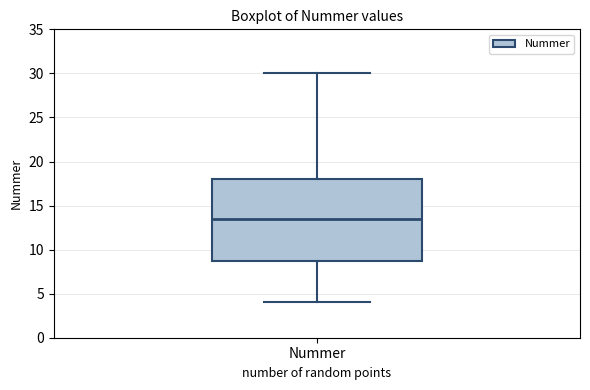

Read this box plot against the y-axis: the position of the median line, the range covered by the box, and the ends of both whiskers. The values are not printed on the chart, so give them approximately, as read against the axis.

median 13.5, box 9.0 to 18.0, whiskers 4.0 to 30.0